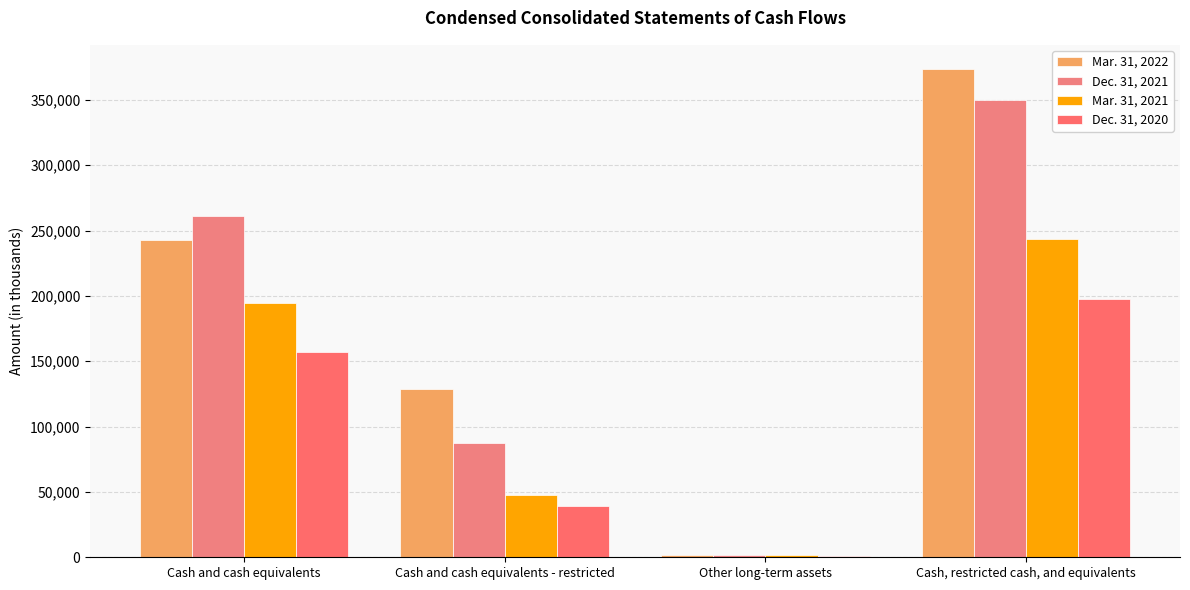

Reading left to right, what are all the values shown in this chart?

Mar. 31, 2022: 242860	128774	1813	373447
Dec. 31, 2021: 261001	87241	1781	350023
Mar. 31, 2021: 194650	47867	1366	243883
Dec. 31, 2020: 156699	39328	1250	197277